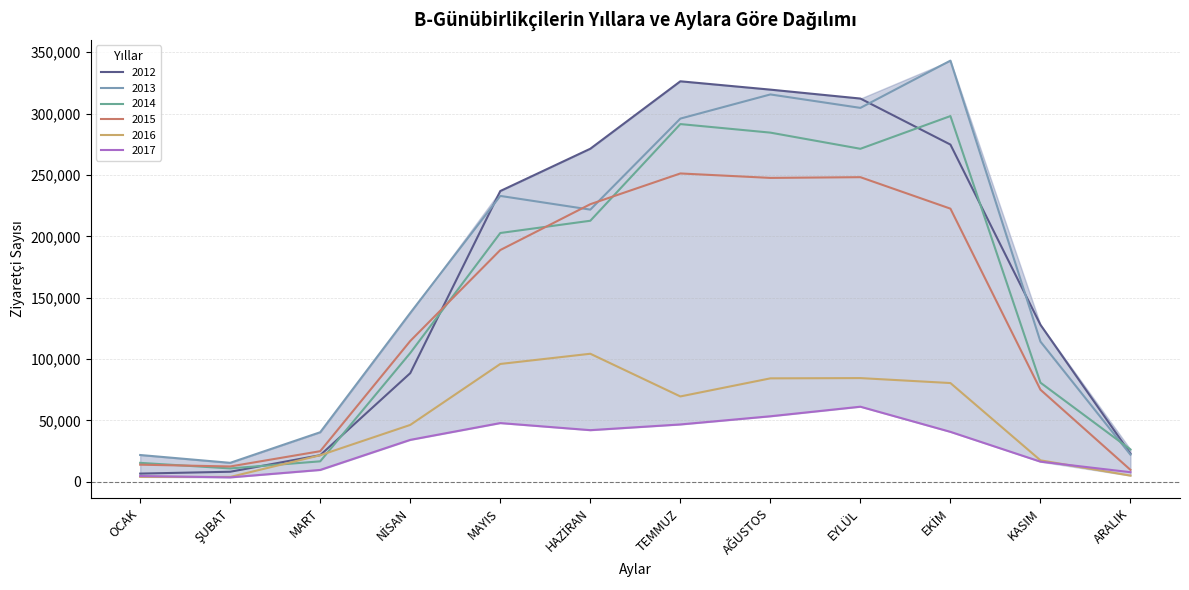

Reading left to right, transcribe all the data shown in this chart.

2012: OCAK=6706	ŞUBAT=8215	MART=21721	NİSAN=88537	MAYIS=236924	HAZİRAN=271396	TEMMUZ=326337	AĞUSTOS=319546	EYLÜL=312275	EKİM=274769	KASIM=127961	ARALIK=22938
2013: OCAK=21853	ŞUBAT=15488	MART=40405	NİSAN=137605	MAYIS=232944	HAZİRAN=221783	TEMMUZ=295937	AĞUSTOS=315626	EYLÜL=304676	EKİM=343172	KASIM=114250	ARALIK=22124
2014: OCAK=15453	ŞUBAT=10917	MART=16701	NİSAN=104964	MAYIS=202729	HAZİRAN=212714	TEMMUZ=291479	AĞUSTOS=284514	EYLÜL=271349	EKİM=298008	KASIM=80806	ARALIK=26368
2015: OCAK=13974	ŞUBAT=12514	MART=24962	NİSAN=114747	MAYIS=188855	HAZİRAN=226200	TEMMUZ=251248	AĞUSTOS=247621	EYLÜL=248214	EKİM=222569	KASIM=75058	ARALIK=9733
2016: OCAK=4041	ŞUBAT=3965	MART=21660	NİSAN=46367	MAYIS=96034	HAZİRAN=104350	TEMMUZ=69574	AĞUSTOS=84306	EYLÜL=84518	EKİM=80478	KASIM=17524	ARALIK=5074
2017: OCAK=4726	ŞUBAT=3624	MART=9695	NİSAN=34193	MAYIS=47873	HAZİRAN=42100	TEMMUZ=46752	AĞUSTOS=53414	EYLÜL=61211	EKİM=40720	KASIM=16432	ARALIK=7838